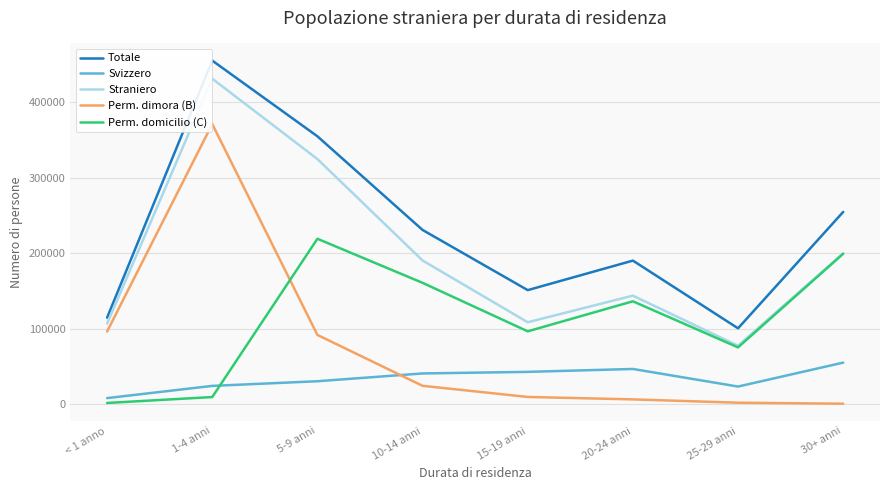

The value of Perm. domicilio (C) at 20-24 anni is 38139. True or false?

False